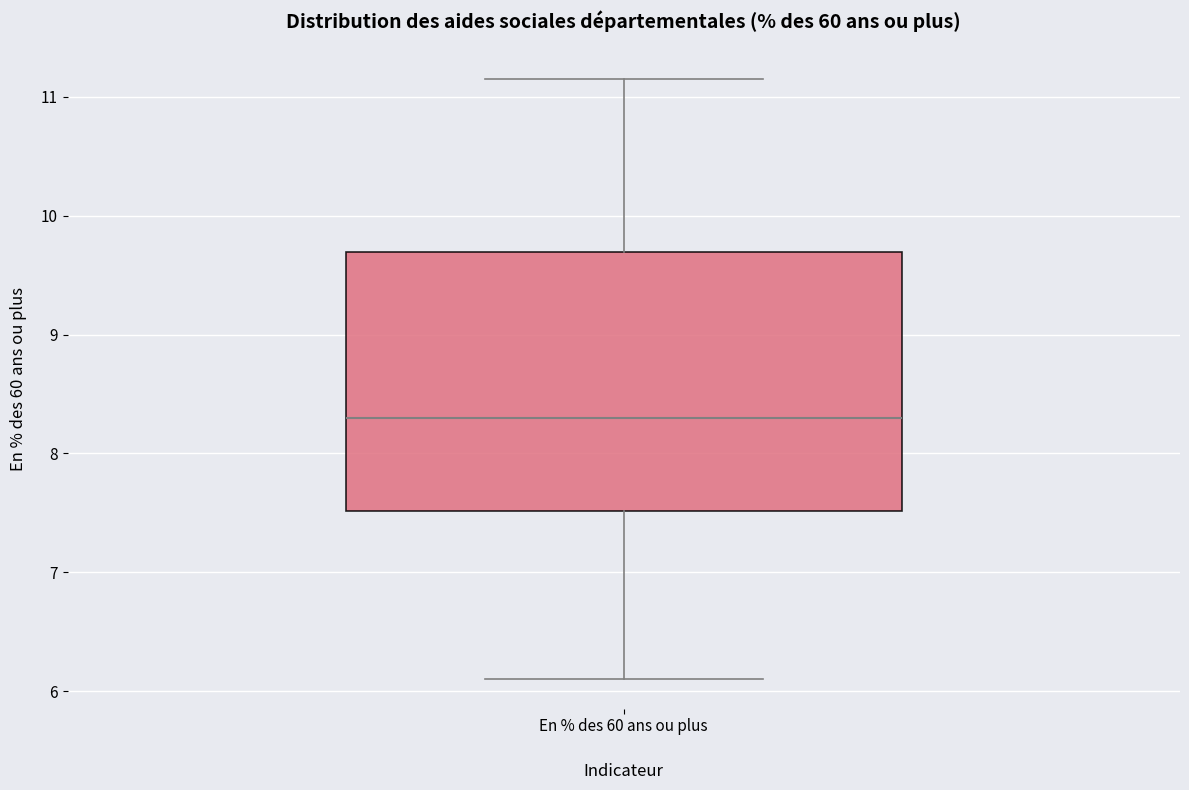

Read this box plot against the y-axis: the position of the median line, the range covered by the box, and the ends of both whiskers. The values are not printed on the chart, so give them approximately, as read against the axis.

median 8.3, box 7.5 to 9.7, whiskers 6.1 to 11.2